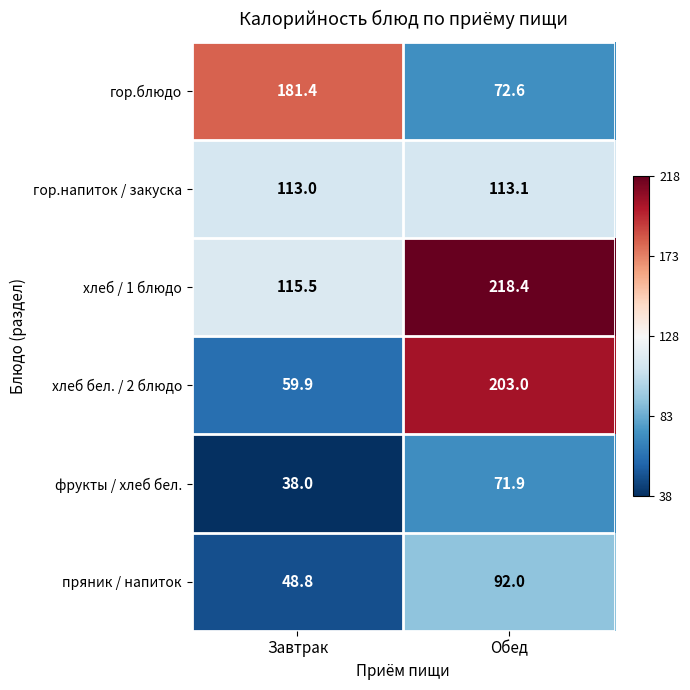

At which category is the sum across all series the highest?

Обед